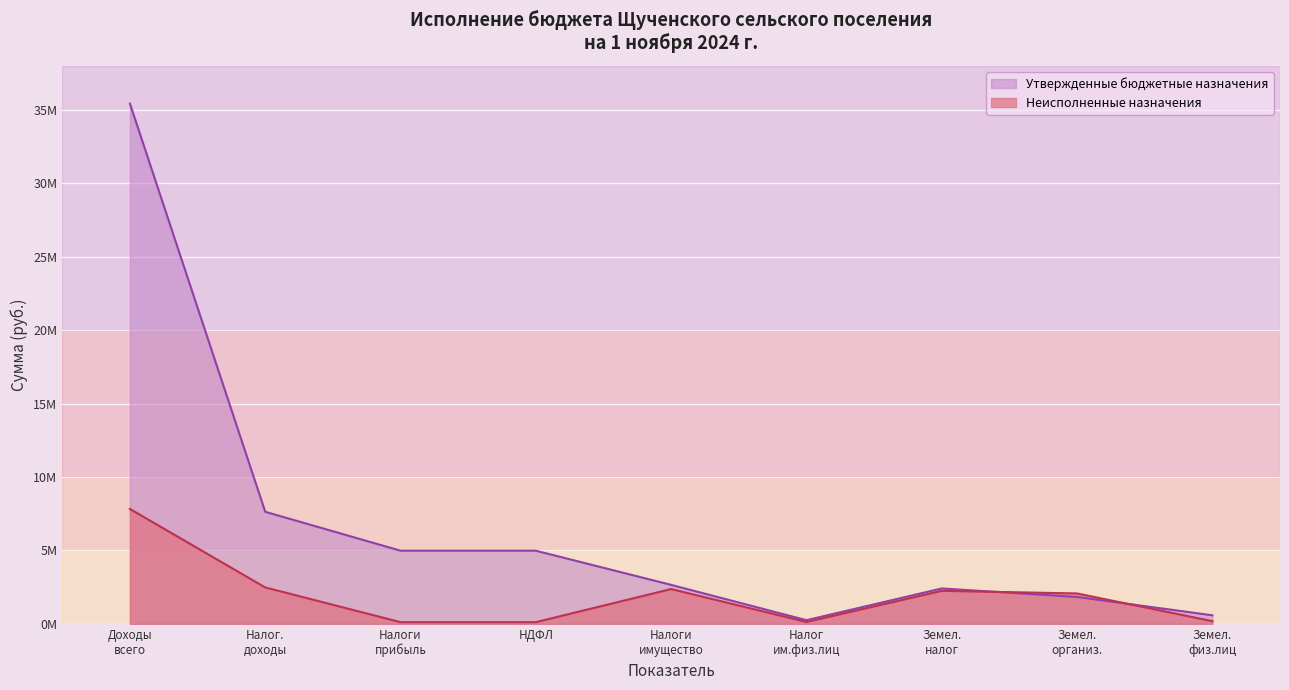

Between Налог. доходы and Налоги имущество, which series saw the biggest shift?

Утвержденные бюджетные назначения